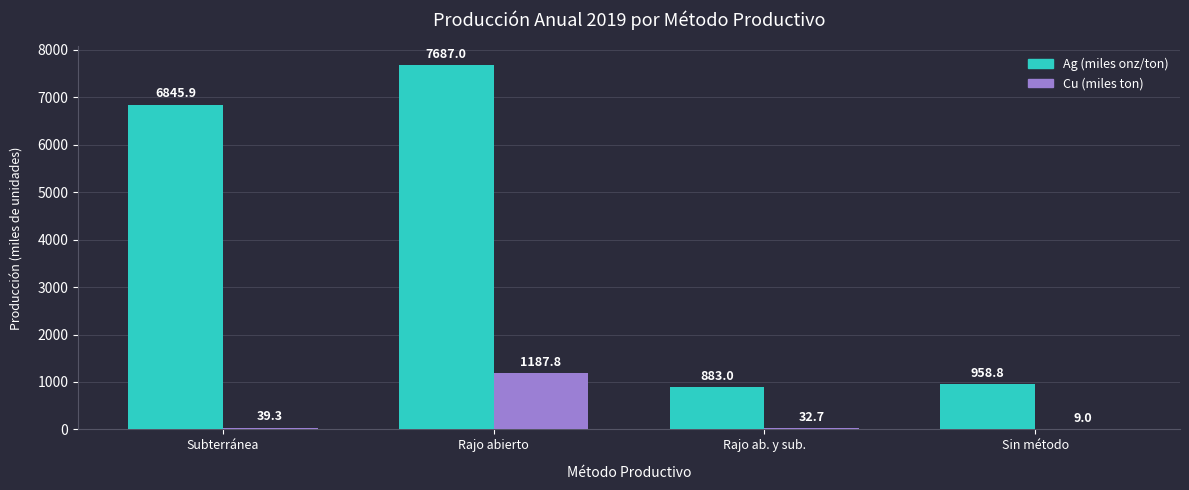

Reading left to right, list all the values displayed in this chart.

Ag (miles onz/ton): 6845.9	7687.0	883.0	958.8
Cu (miles ton): 39.3	1187.8	32.7	9.0